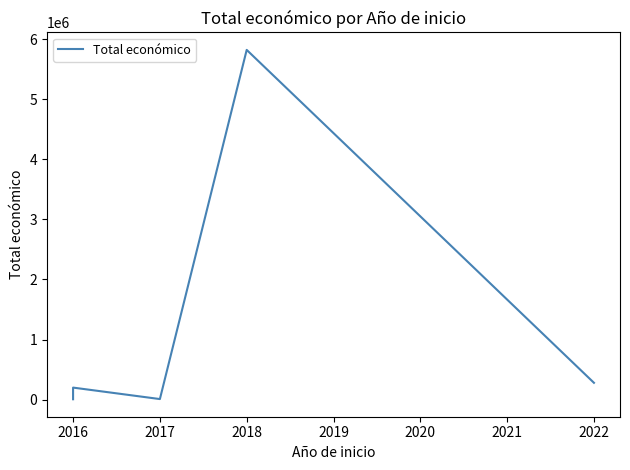

What is the sum of the values at 2016 and 2018?

6019947